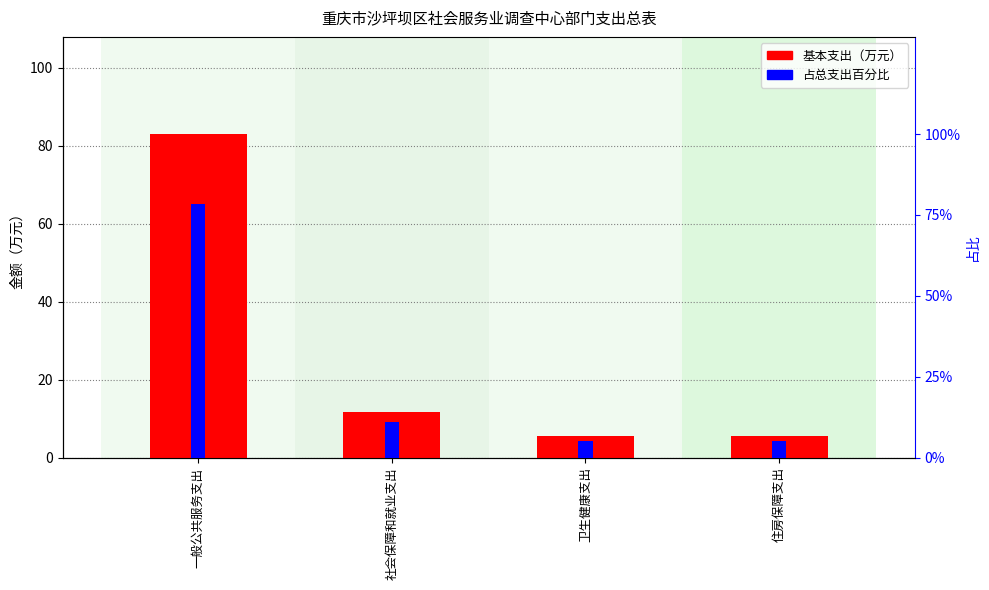

Where does the 占总支出百分比 series first go above 11?

一般公共服务支出